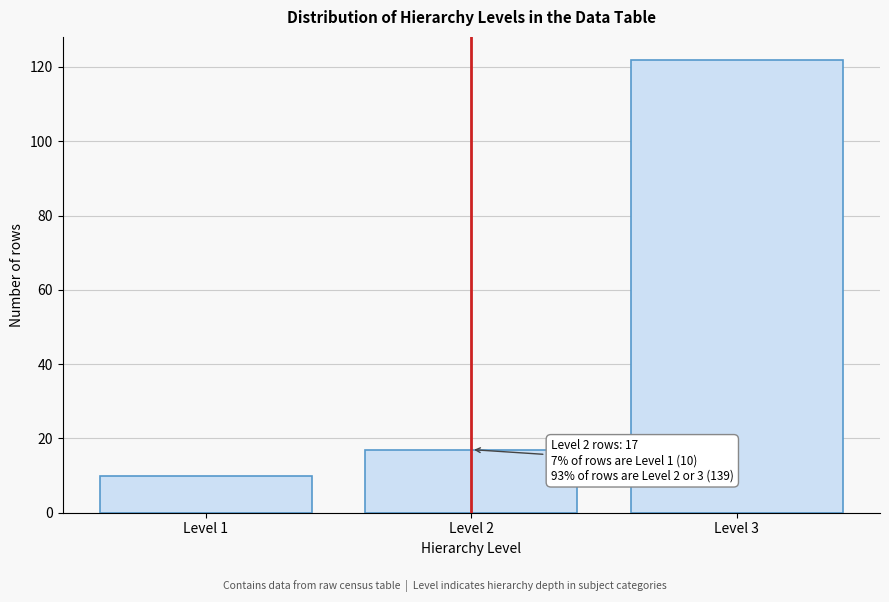

Reading left to right, what are all the values shown in this chart?

10	17	122